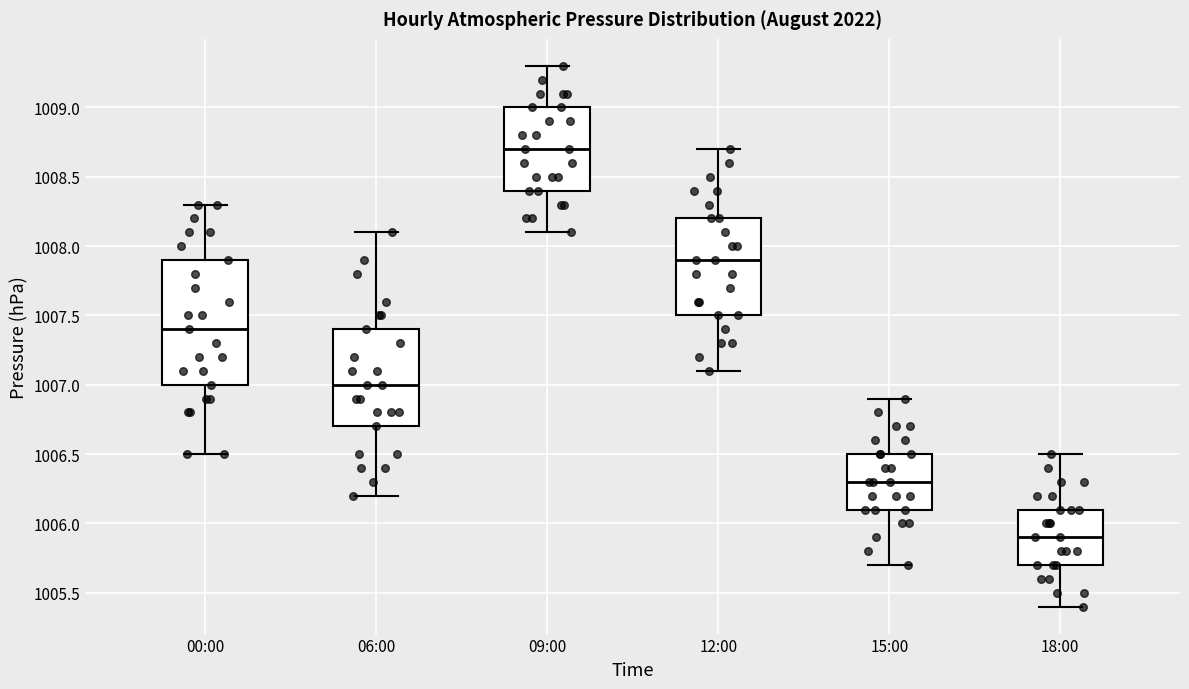

Reading left to right, transcribe this box plot: for each box, give where its median line is, the range the box spans, and where its two whiskers end, as read against the y-axis. The values are not printed on the chart, so give them approximately, as read against the axis.

00:00: median 1007.4, box 1007.0 to 1007.9, whiskers 1006.5 to 1008.3
06:00: median 1007.0, box 1006.7 to 1007.4, whiskers 1006.2 to 1008.1
09:00: median 1008.7, box 1008.4 to 1009.0, whiskers 1008.1 to 1009.3
12:00: median 1007.9, box 1007.5 to 1008.2, whiskers 1007.1 to 1008.7
15:00: median 1006.3, box 1006.1 to 1006.5, whiskers 1005.7 to 1006.9
18:00: median 1005.9, box 1005.7 to 1006.1, whiskers 1005.4 to 1006.5